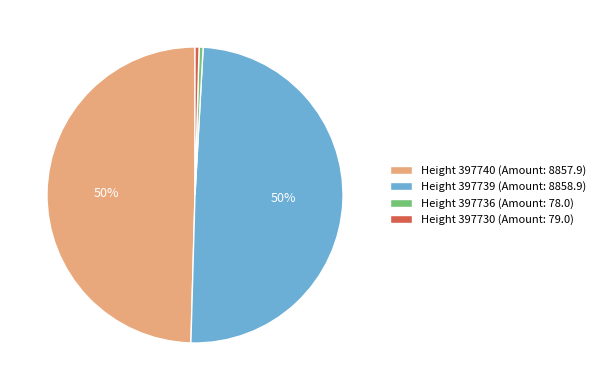

How many segments does this pie chart have?

4